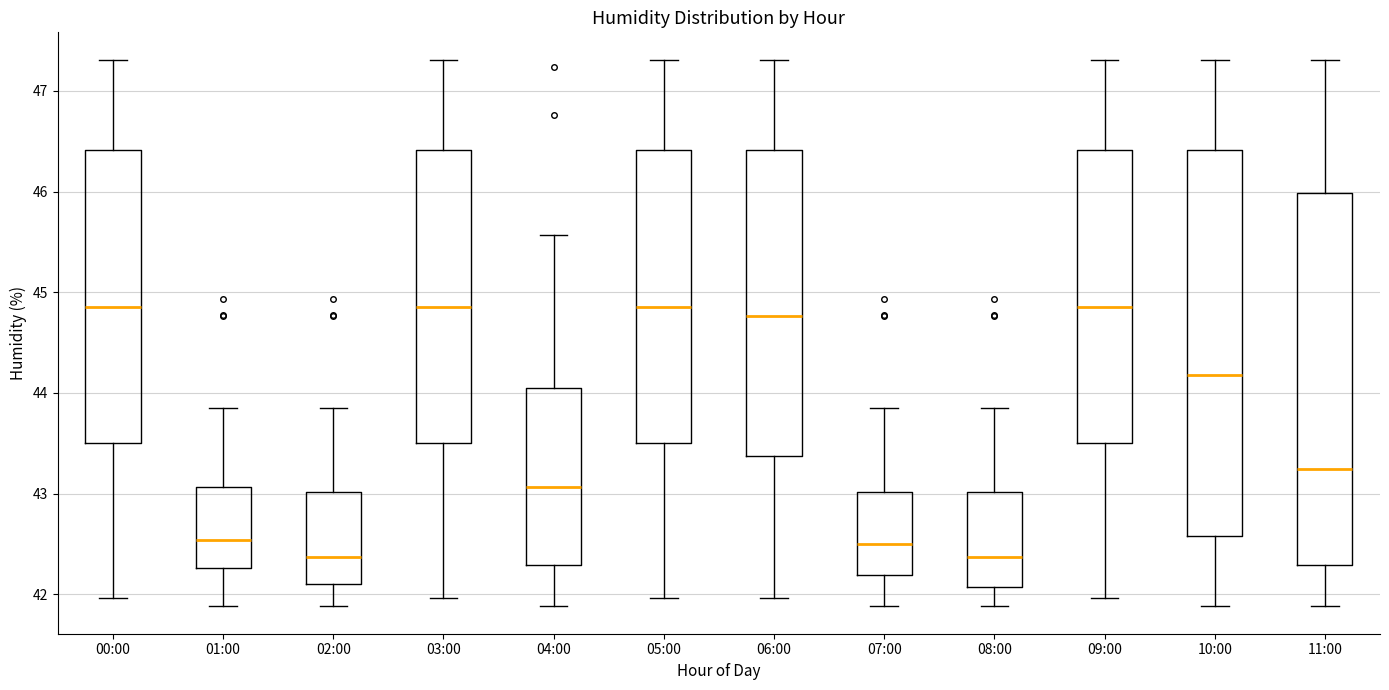

Which box is the tallest, from its lower edge to its upper edge?

10:00